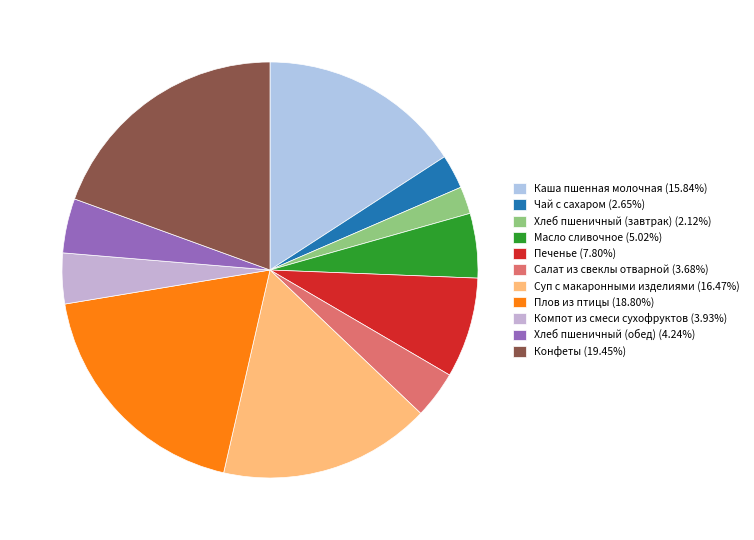

What is the ratio of the value at Компот из смеси сухофруктов to the value at Чай с сахаром?

1.5